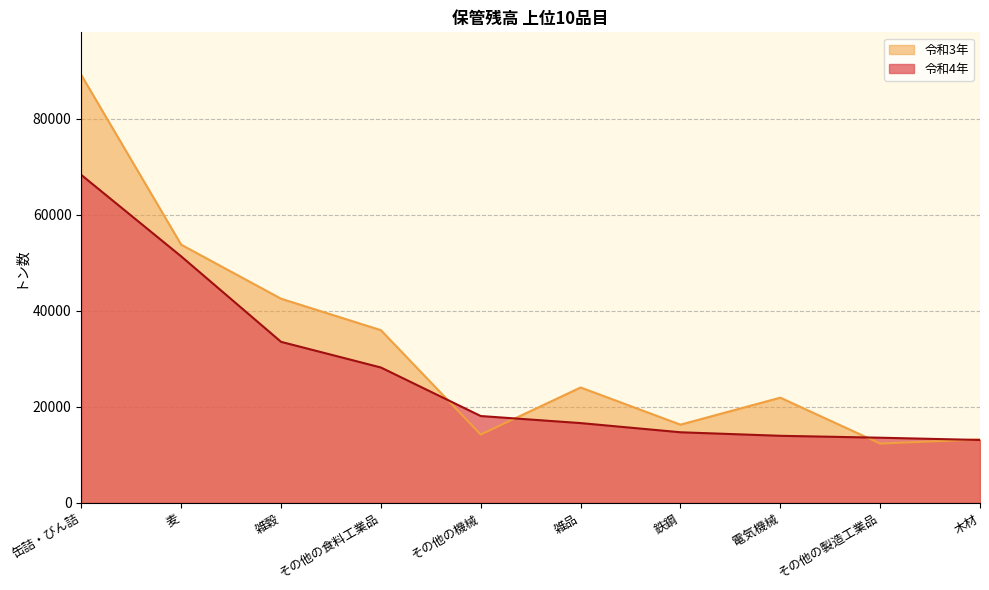

What is the highest value of the 令和3年 series?

89092